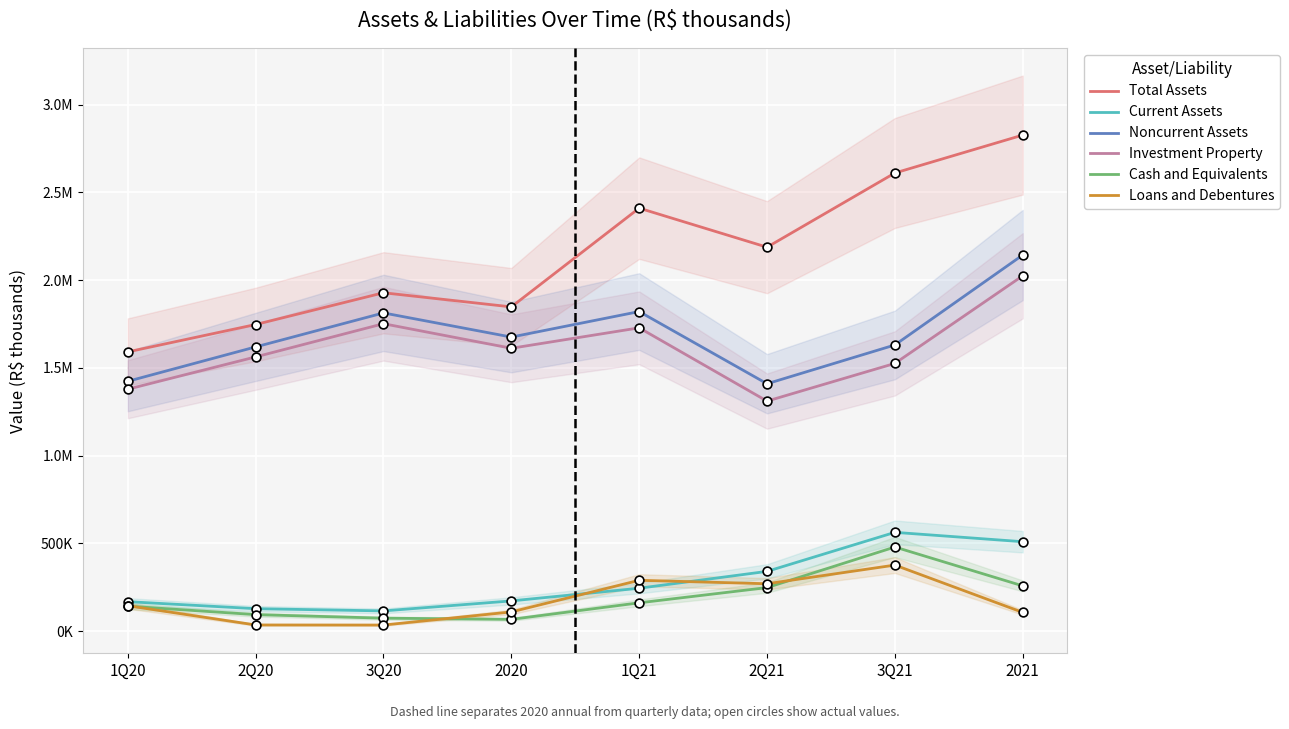

Is the value of Investment Property at 2021 greater than the value of Noncurrent Assets at 2Q21?

Yes